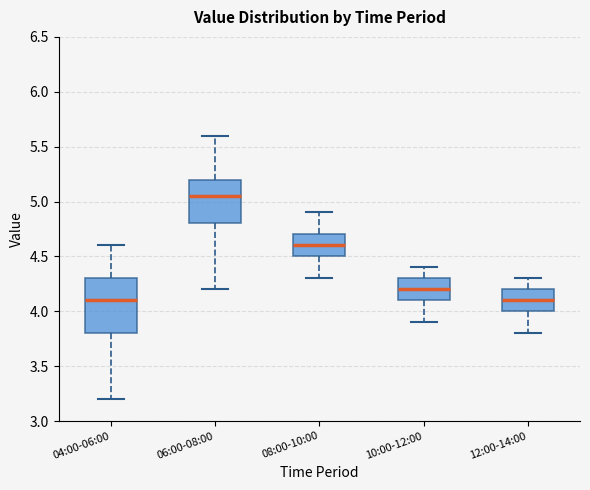

Which box has the highest median line?

06:00-08:00